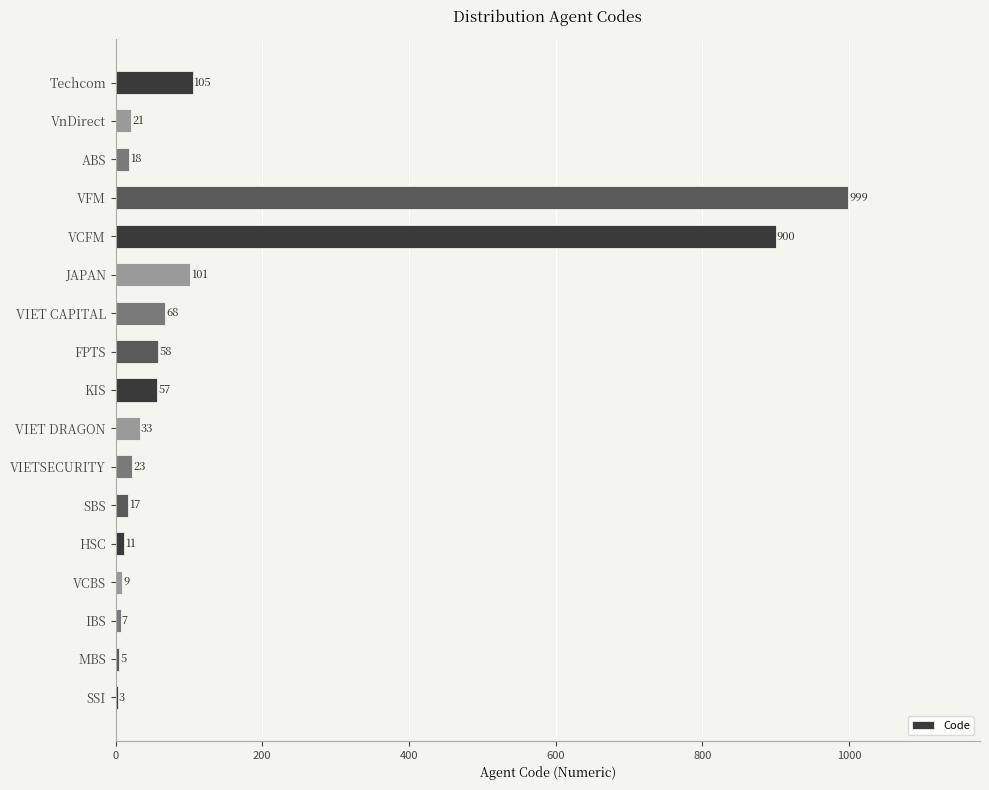

What is the greatest value displayed?

999